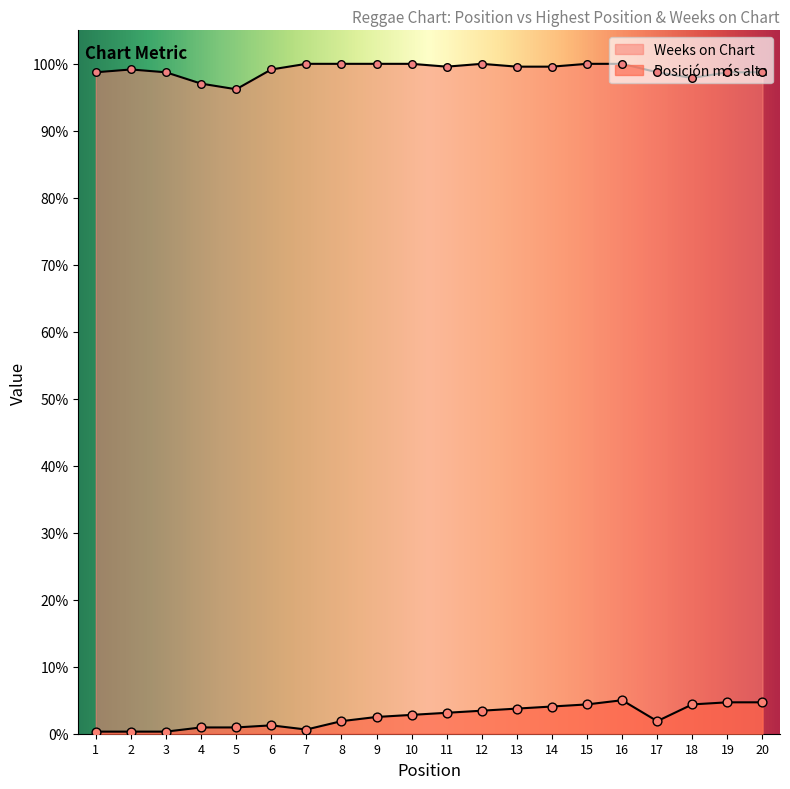

Is the value of Weeks on Chart at 6 greater than the value of Posicion mas alta at 2?

Yes